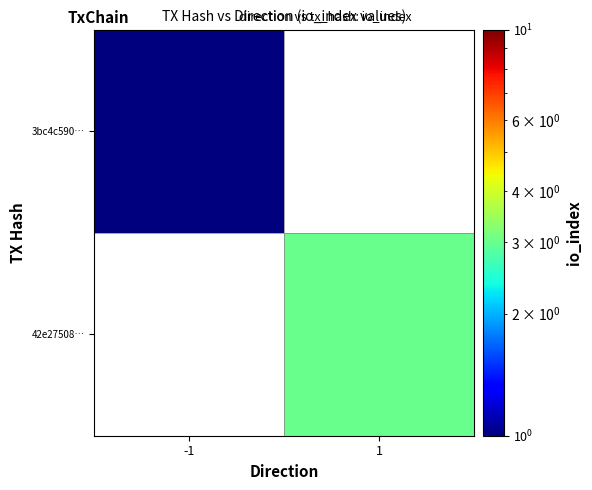

Rank the categories by 42e27508… value from lowest to highest.

-1, 1